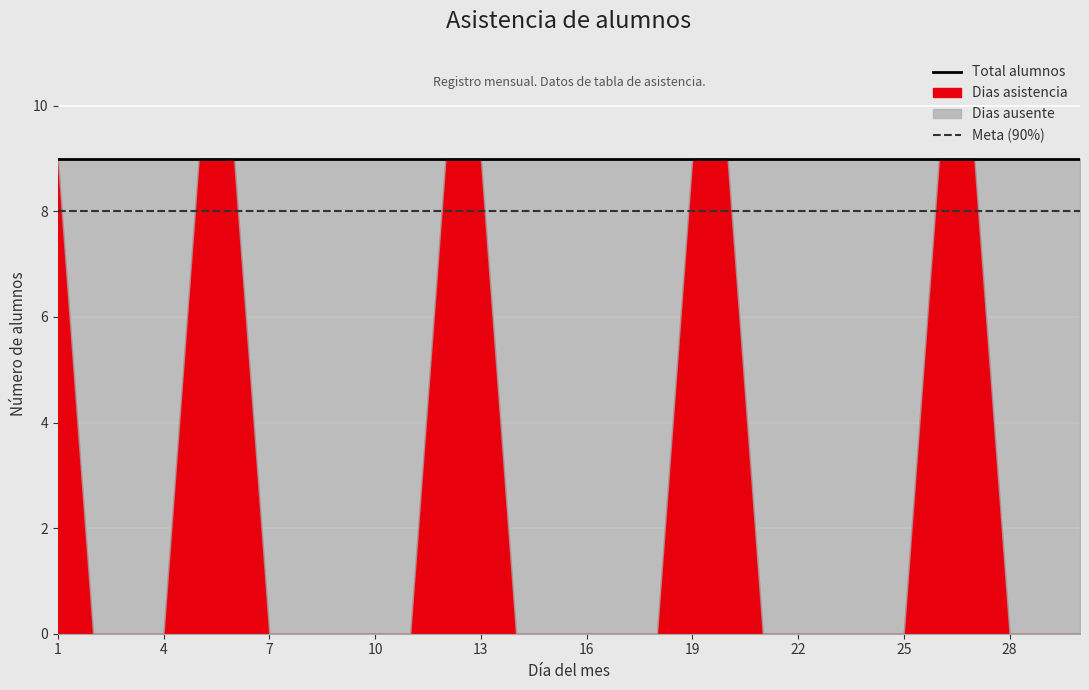

The value of Total alumnos at 14 is 9. True or false?

True